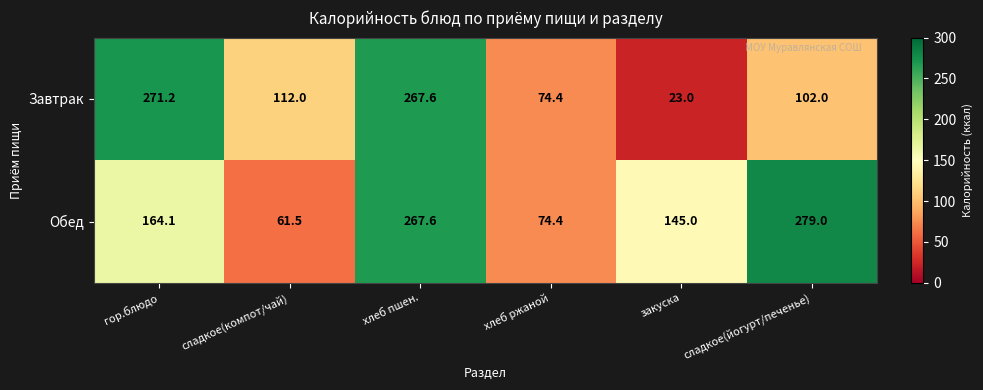

What is the minimum value shown in the chart?

23.0